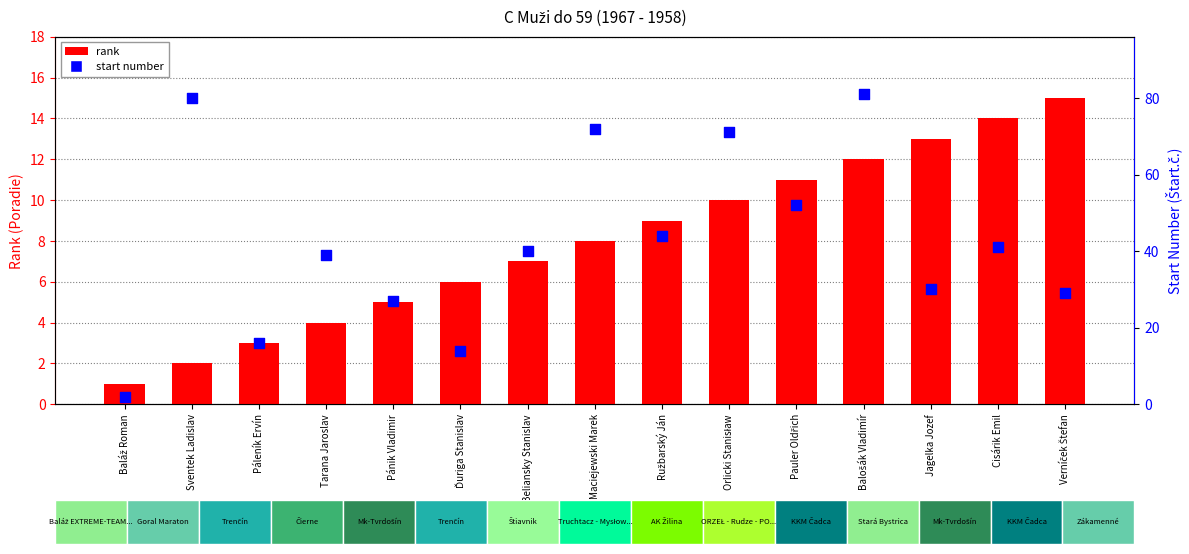

At which category is the sum across all series the highest?

Balošák Vladimír